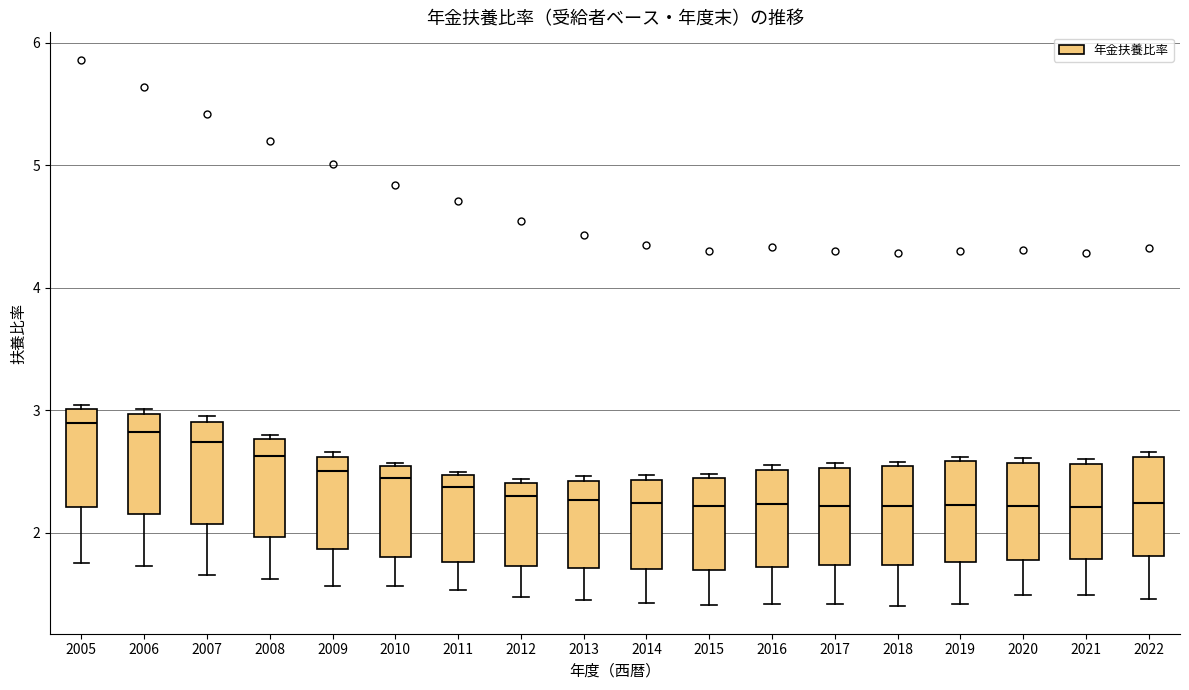

Reading left to right, read every box against the y-axis: the position of its median line, the range the box covers, and the ends of its whiskers. The values are not printed on the chart, so give them approximately, as read against the axis.

2005: median 2.9, box 2.2 to 3.0, whiskers 1.8 to 3.0 (just above the box's upper edge)
2006: median 2.8, box 2.2 to 3.0, whiskers 1.7 to 3.0 (just above the box's upper edge)
2007: median 2.7, box 2.1 to 2.9, whiskers 1.7 to 3.0
2008: median 2.6, box 2.0 to 2.8, whiskers 1.6 to 2.8 (just above the box's upper edge)
2009: median 2.5, box 1.9 to 2.6, whiskers 1.6 to 2.7
2010: median 2.4, box 1.8 to 2.5, whiskers 1.6 to 2.6
2011: median 2.4, box 1.8 to 2.5, whiskers 1.5 to 2.5 (just above the box's upper edge)
2012: median 2.3, box 1.7 to 2.4, whiskers 1.5 to 2.4 (just above the box's upper edge)
2013: median 2.3, box 1.7 to 2.4, whiskers 1.5 to 2.5
2014: median 2.2, box 1.7 to 2.4, whiskers 1.4 to 2.5
2015: median 2.2, box 1.7 to 2.4, whiskers 1.4 to 2.5
2016: median 2.2, box 1.7 to 2.5, whiskers 1.4 to 2.6
2017: median 2.2, box 1.7 to 2.5, whiskers 1.4 to 2.6
2018: median 2.2, box 1.7 to 2.5, whiskers 1.4 to 2.6
2019: median 2.2, box 1.8 to 2.6, whiskers 1.4 to 2.6 (just above the box's upper edge)
2020: median 2.2, box 1.8 to 2.6, whiskers 1.5 to 2.6 (just above the box's upper edge)
2021: median 2.2, box 1.8 to 2.6, whiskers 1.5 to 2.6 (just above the box's upper edge)
2022: median 2.2, box 1.8 to 2.6, whiskers 1.5 to 2.7